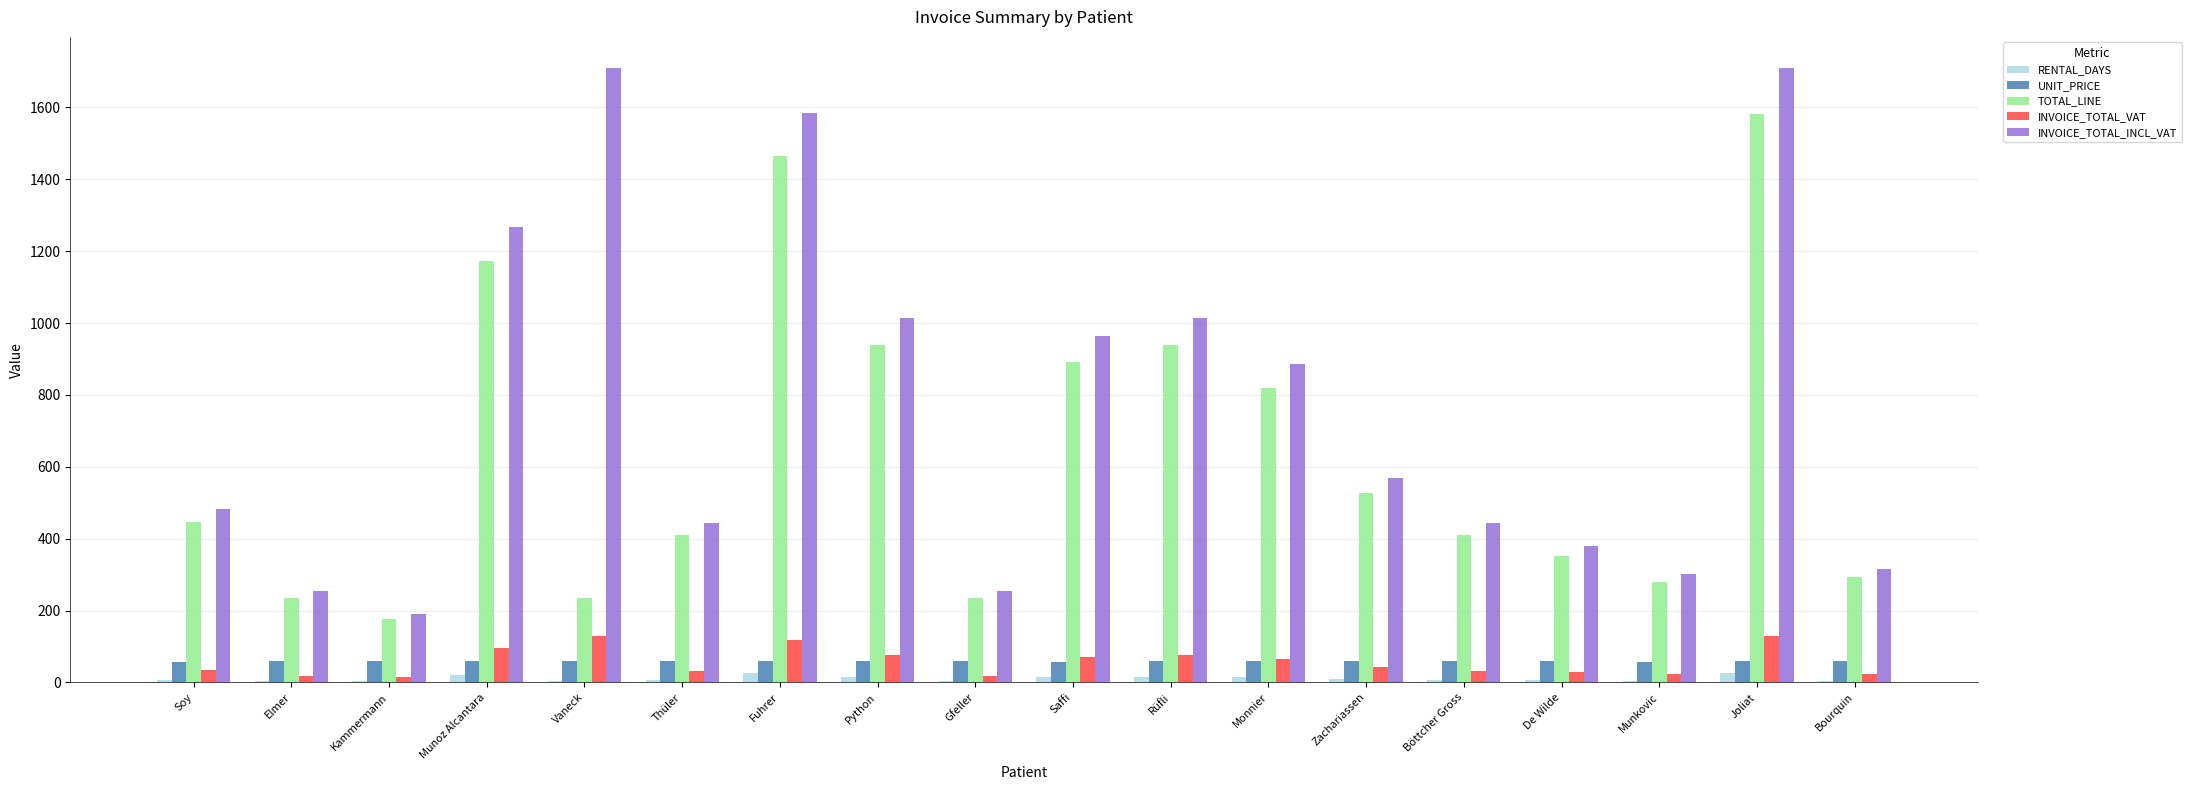

How many series are shown in this chart?

5